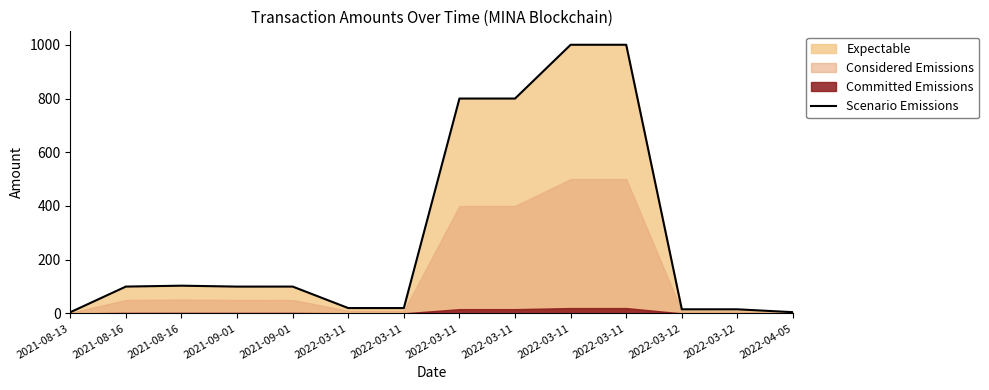

What is the sum of all values?

4083.4